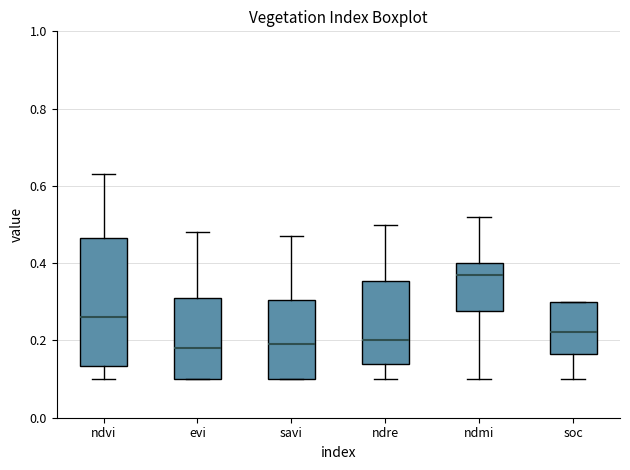

Which box's median line is the highest?

ndmi